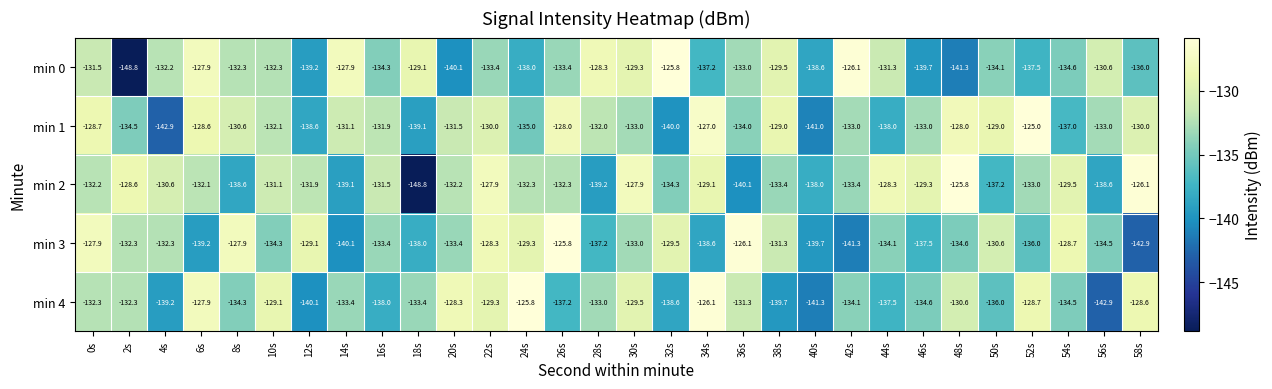

What is the difference between the highest and lowest values at 14s?

12.2